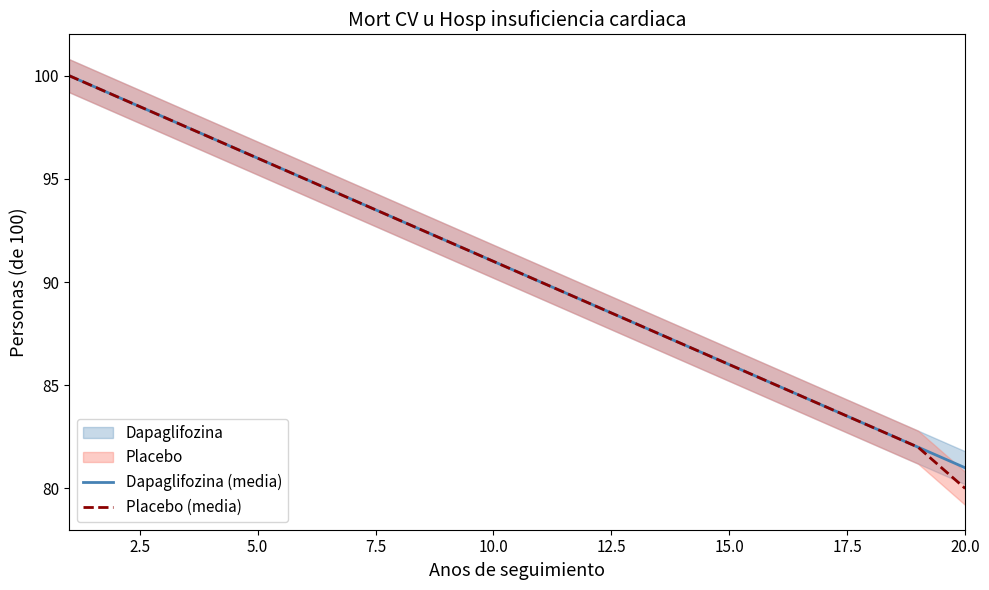

List the series in order of their overall mean, lowest first.

Placebo (media), Dapaglifozina (media)